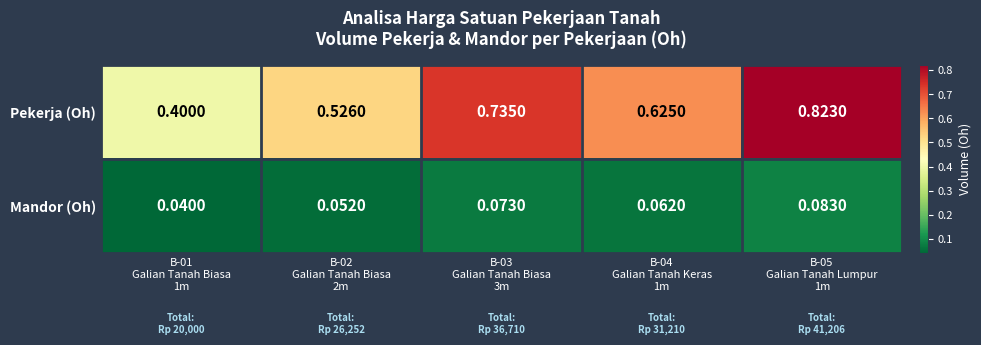

Which series has the largest total across all categories?

Pekerja (Oh)